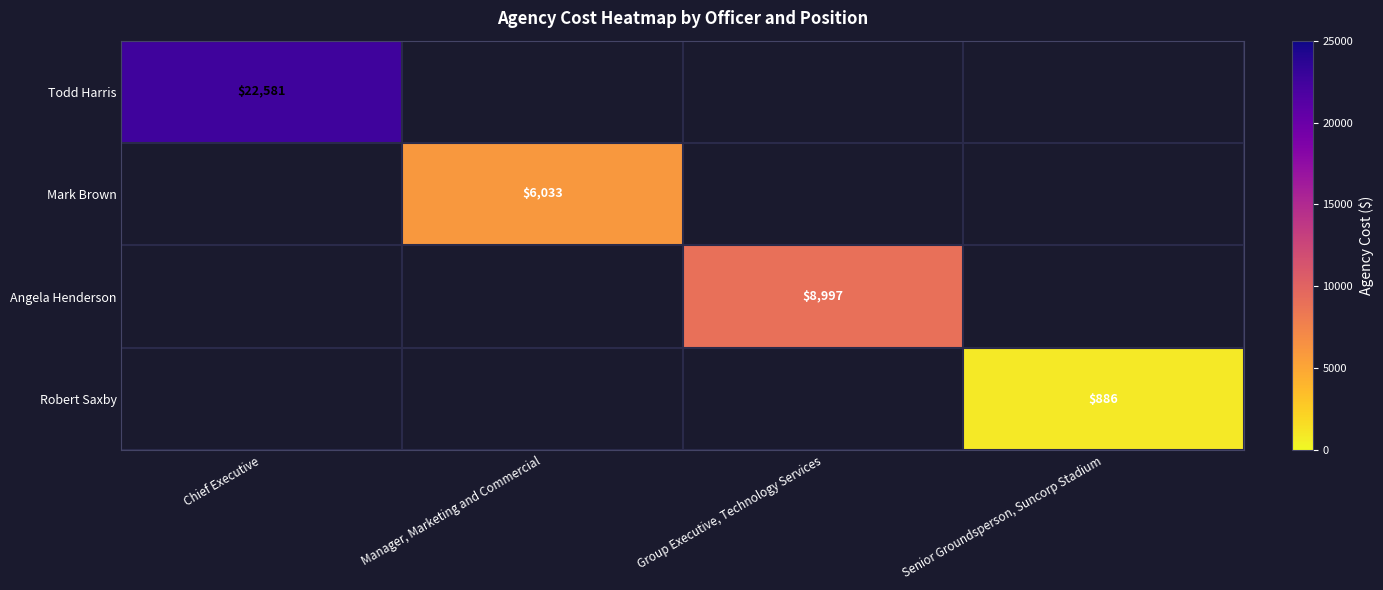

True or false: Mark Brown has a value of 8070 at Manager, Marketing and Commercial.

False